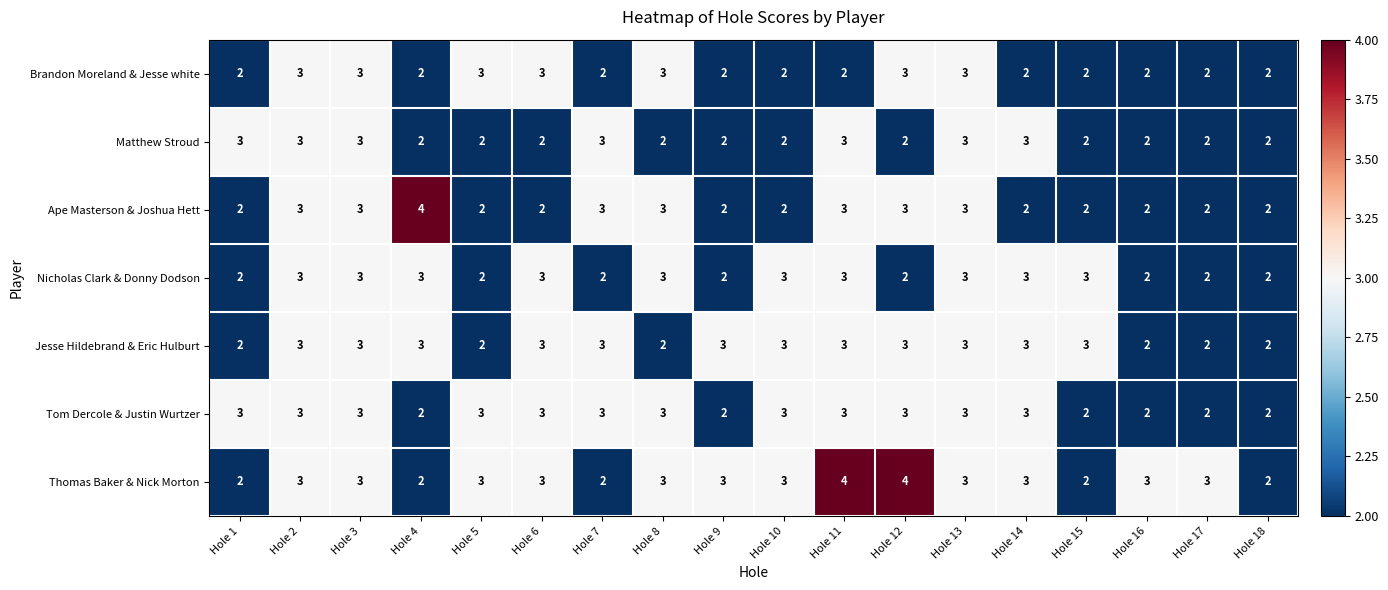

What is the greatest value displayed?

4